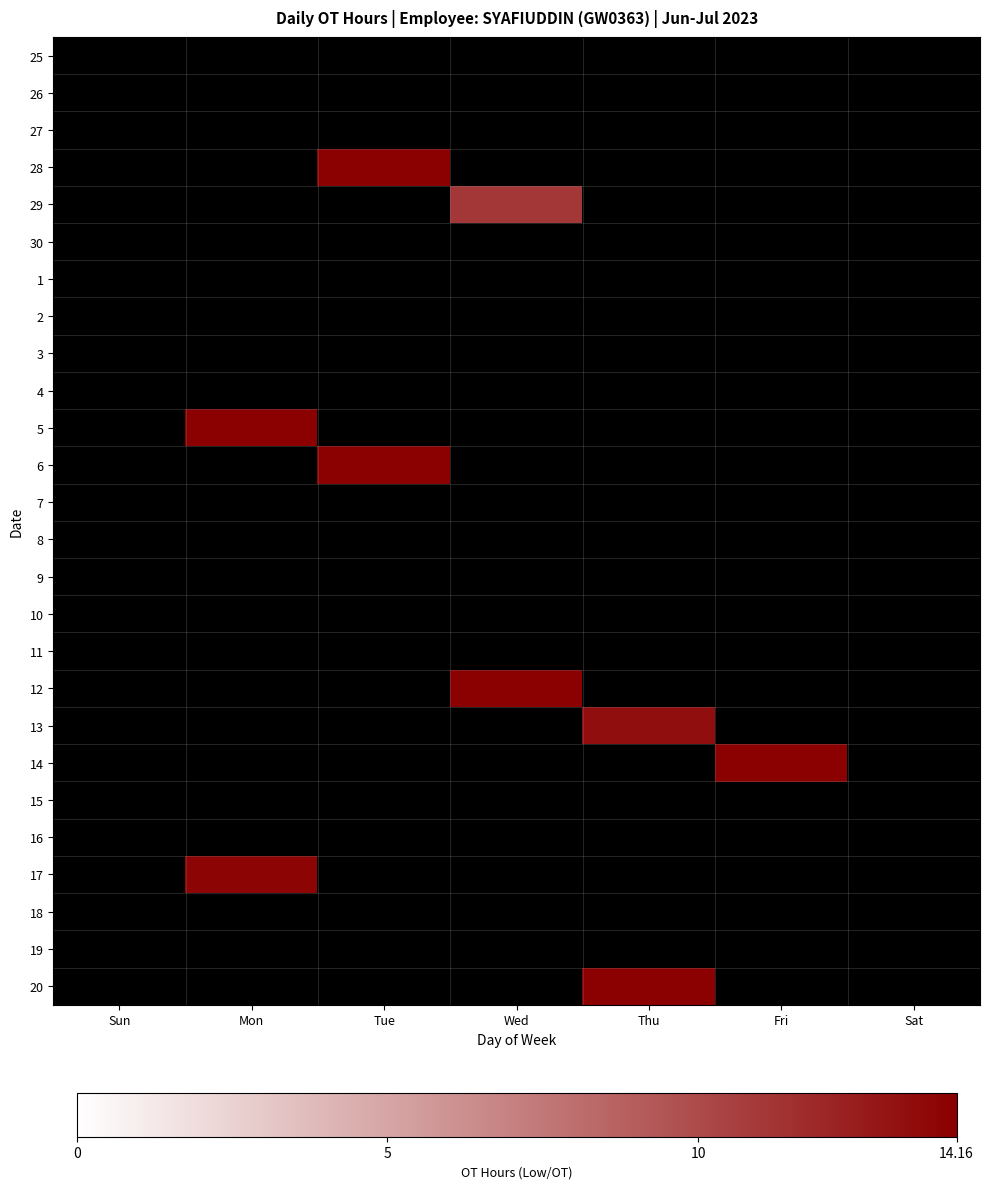

Between Fri and Wed, which is larger?

Wed